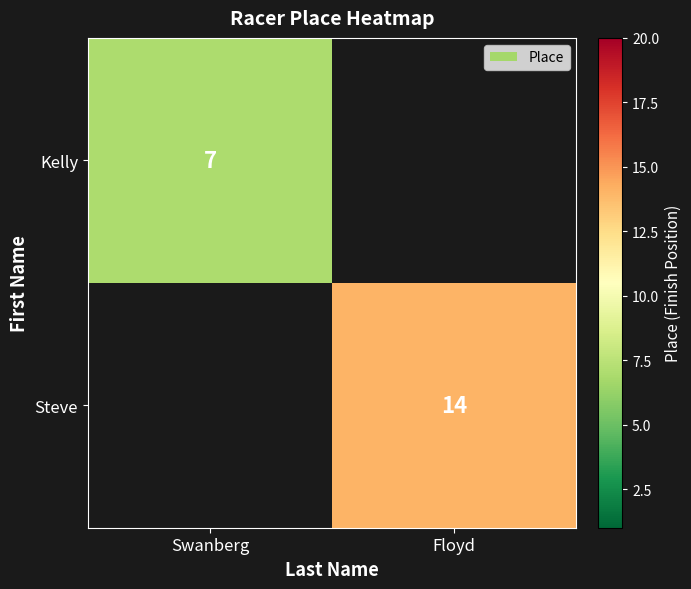

The value of Kelly at Swanberg is 2. True or false?

False